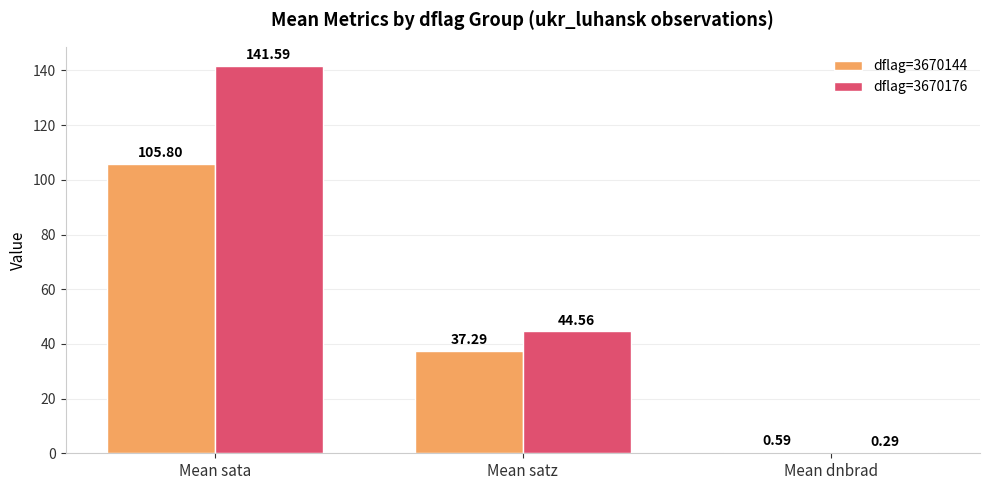

Which series has the widest spread of values?

dflag=3670176